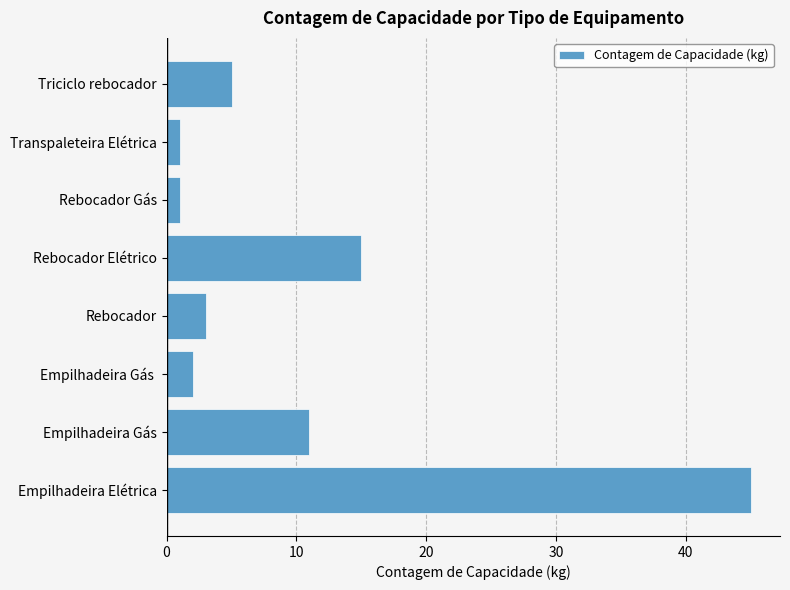

Reading bottom to top, what are all the values shown in this chart?

Empilhadeira Elétrica=45	Empilhadeira Gás=11	Empilhadeira Gás =2	Rebocador=3	Rebocador Elétrico=15	Rebocador Gás=1	Transpaleteira Elétrica=1	Triciclo rebocador=5